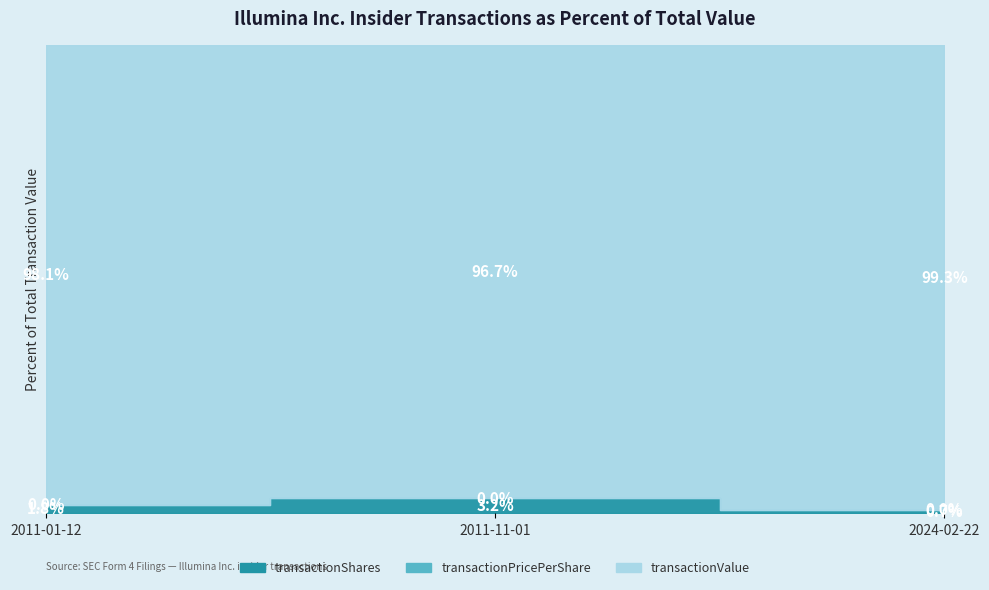

Between 2011-01-12 and 2024-02-22, which series saw the biggest shift?

transactionValue